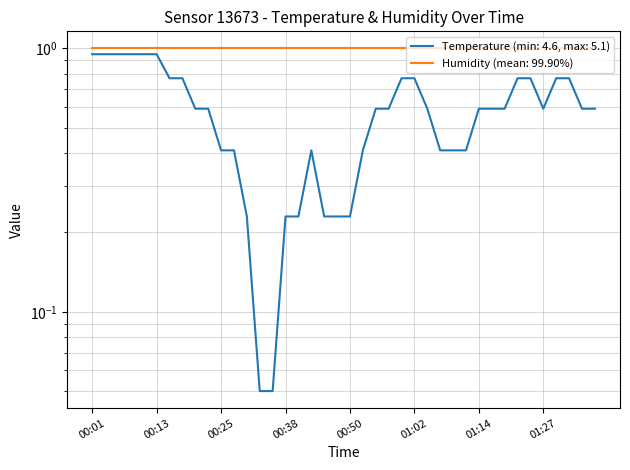

What position from the right is 00:18?

33